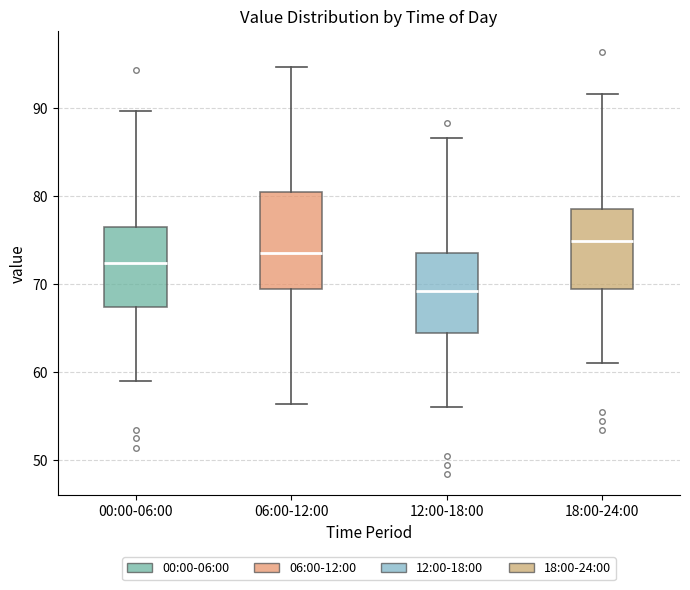

Comparing the boxes themselves (not the whiskers), which one is the tallest?

06:00-12:00